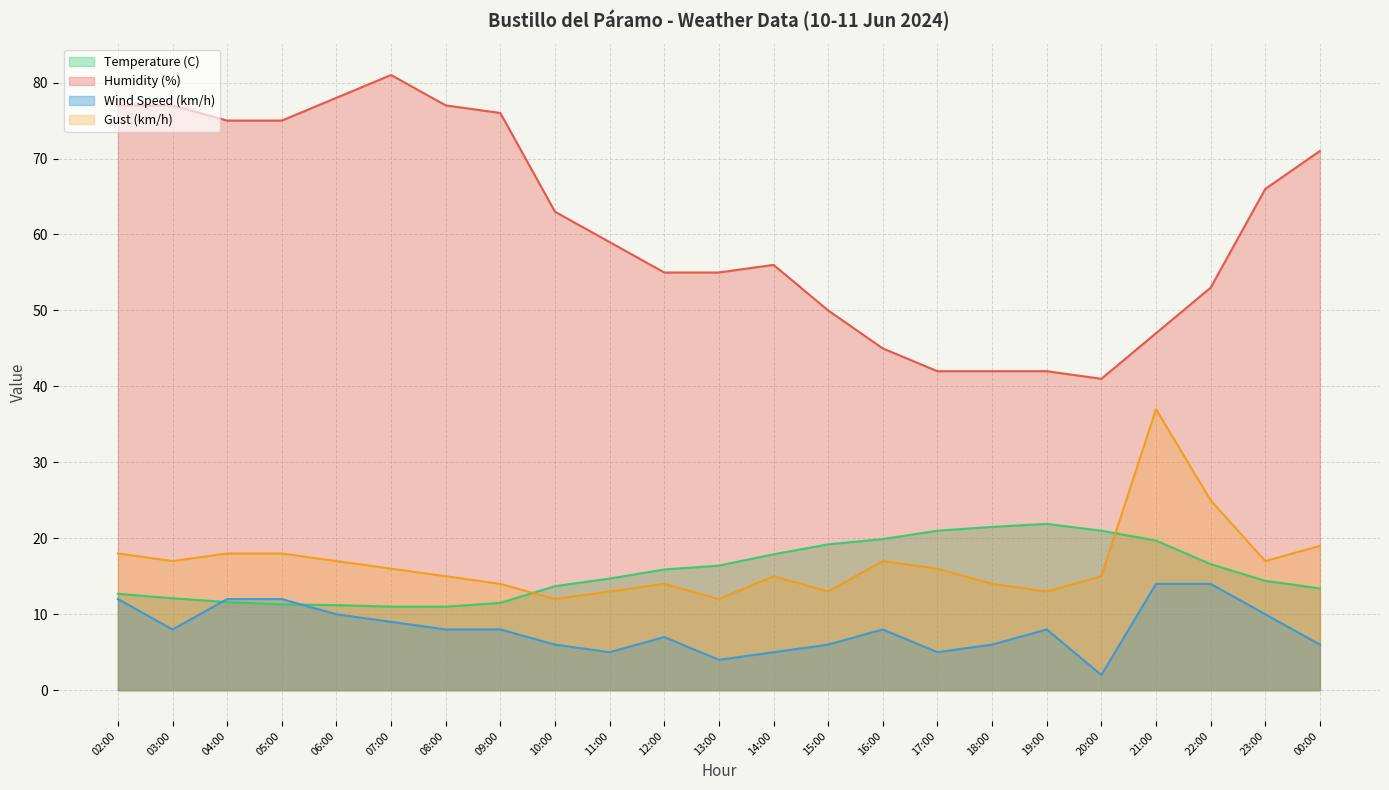

True or false: Humidity (%) and Temperature (C) cross at least once.

False